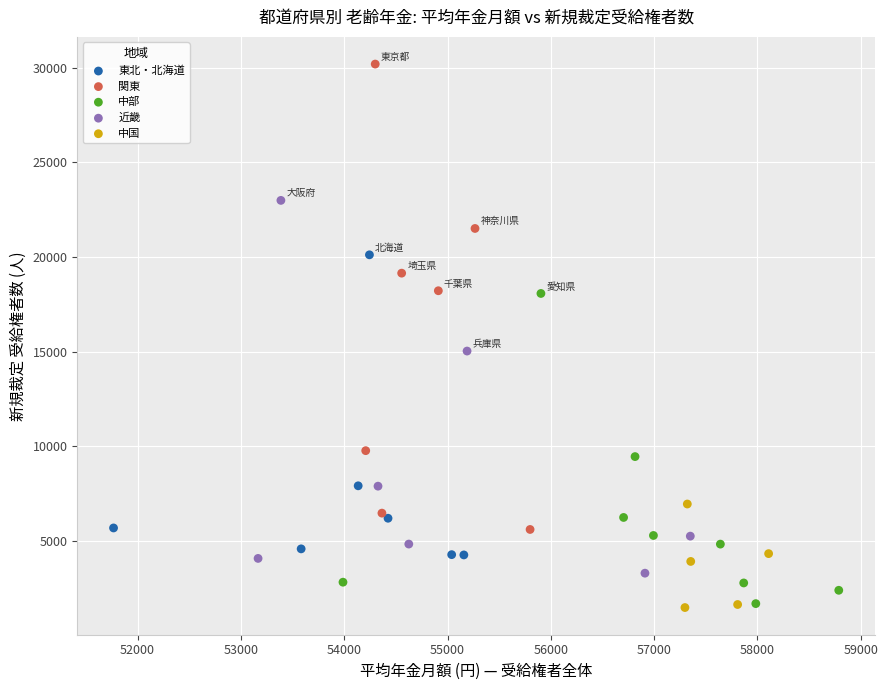

Which series has the largest Y range (max minus min)?

関東